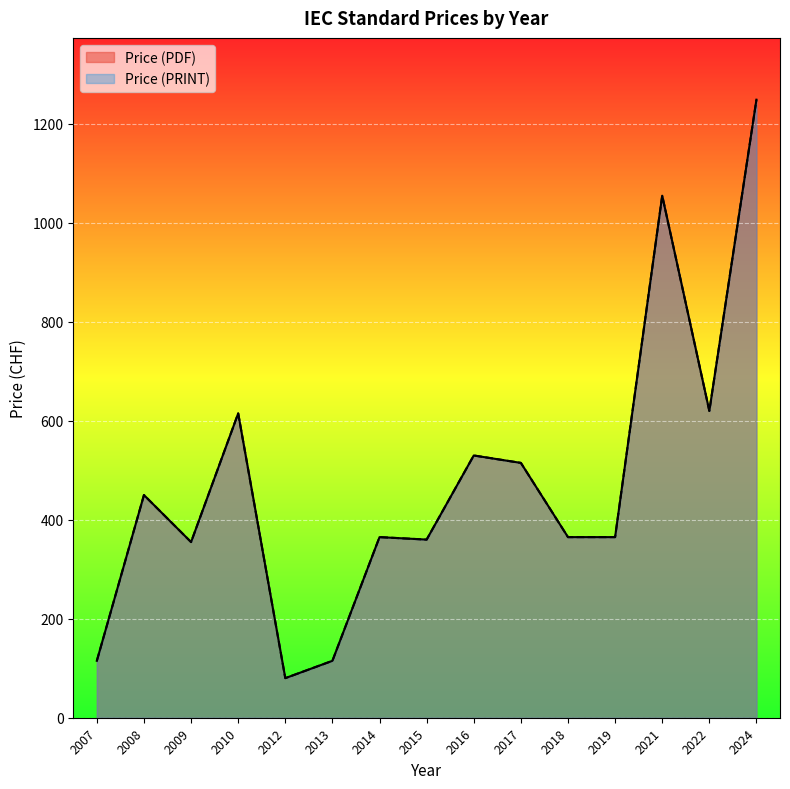

Does the chart display data point markers on the line(s)?

No